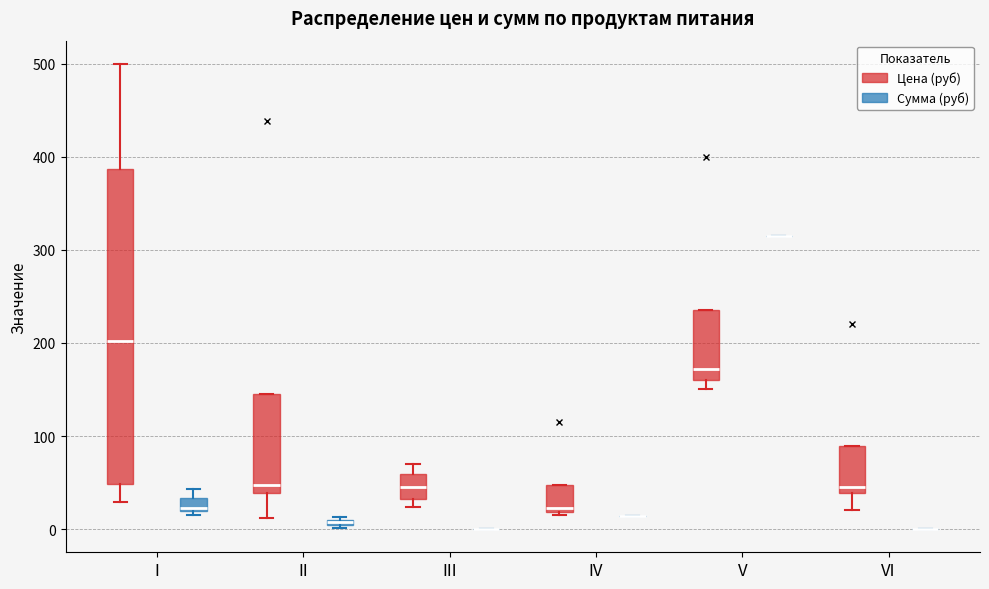

Comparing the boxes themselves (not the whiskers), which one is the tallest?

I (Цена (руб))